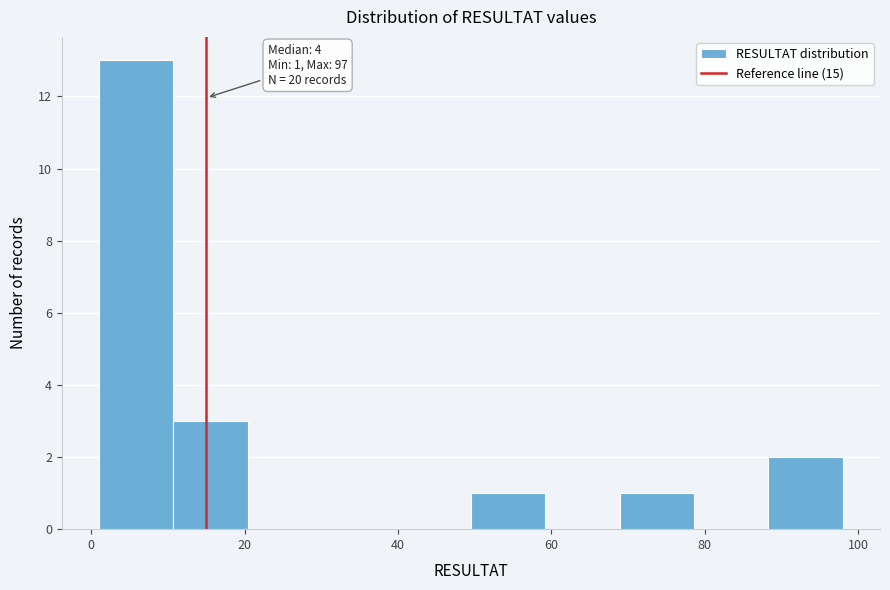

Which range on the x-axis has the tallest bar?

2 to 10